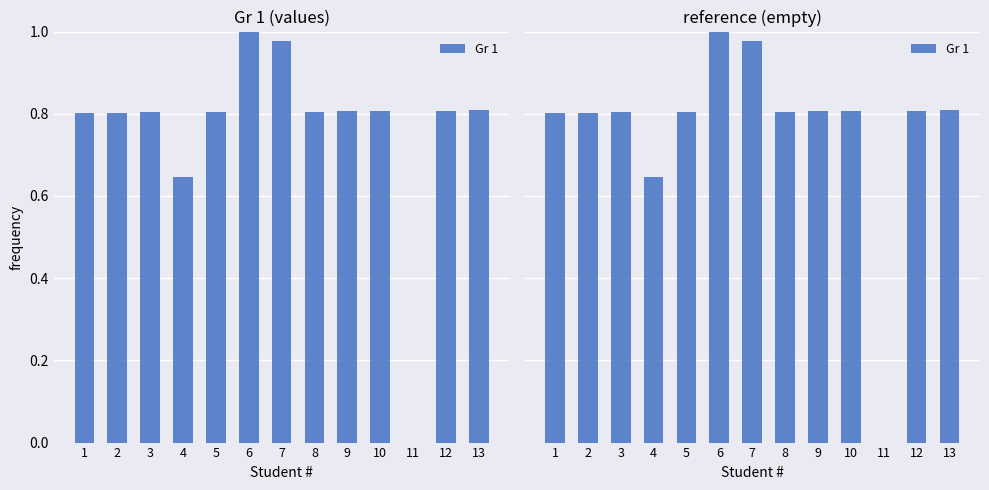

What is the sum of all values?

9.9